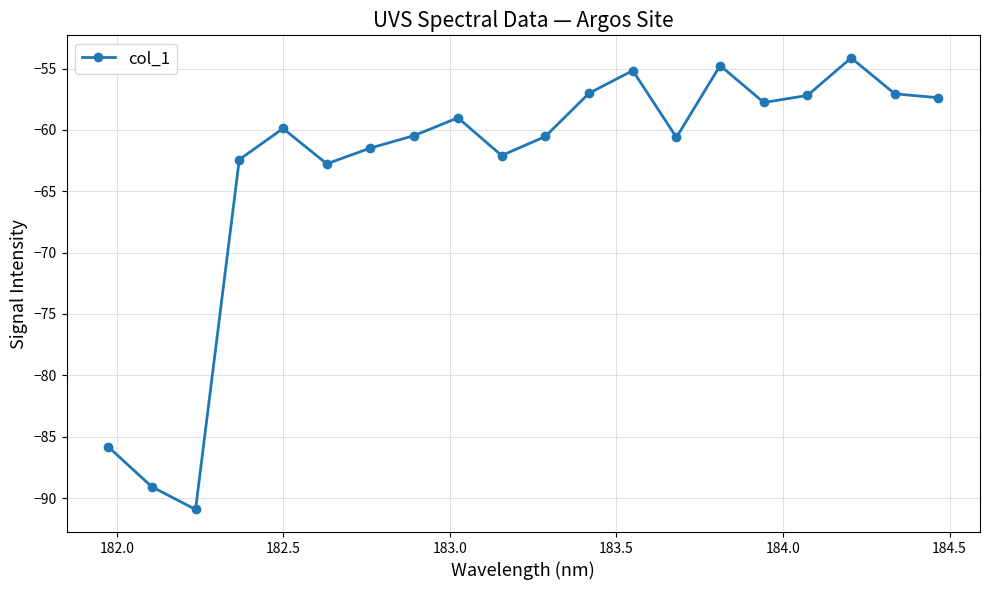

How many lines are shown in the chart?

1